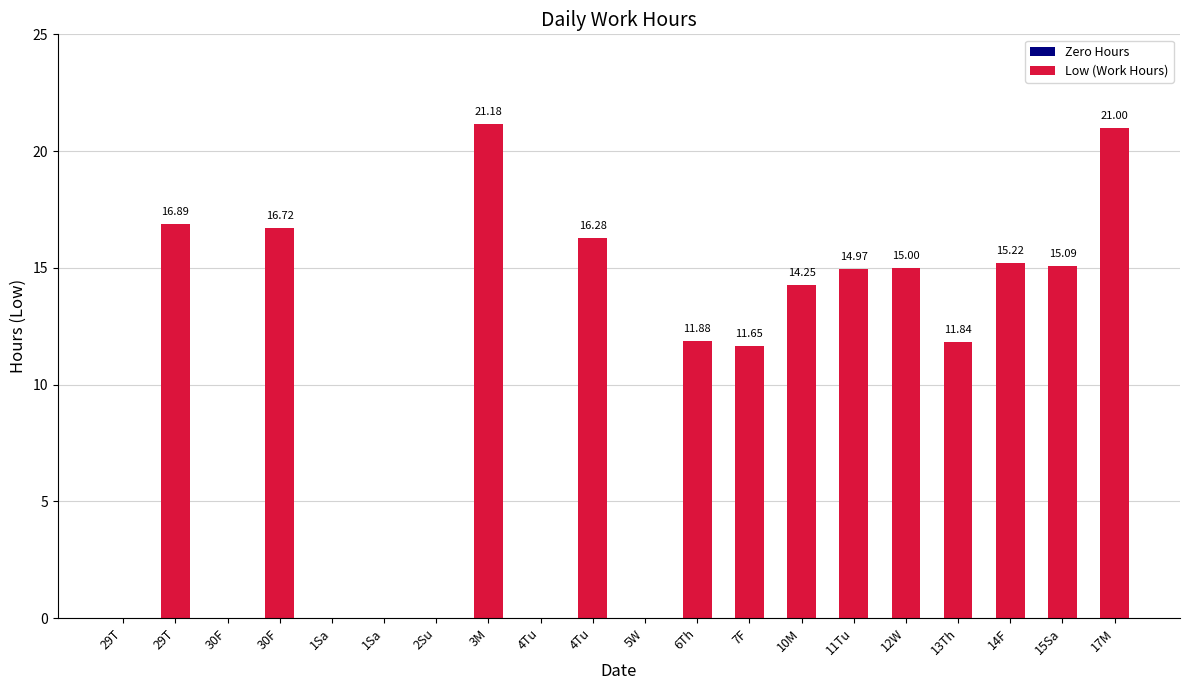

Are the bars horizontal?

No